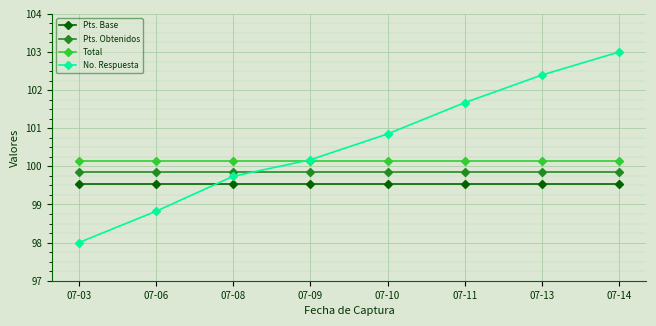

Is it true that Pts. Base equals 164.4 at 07-11?

False